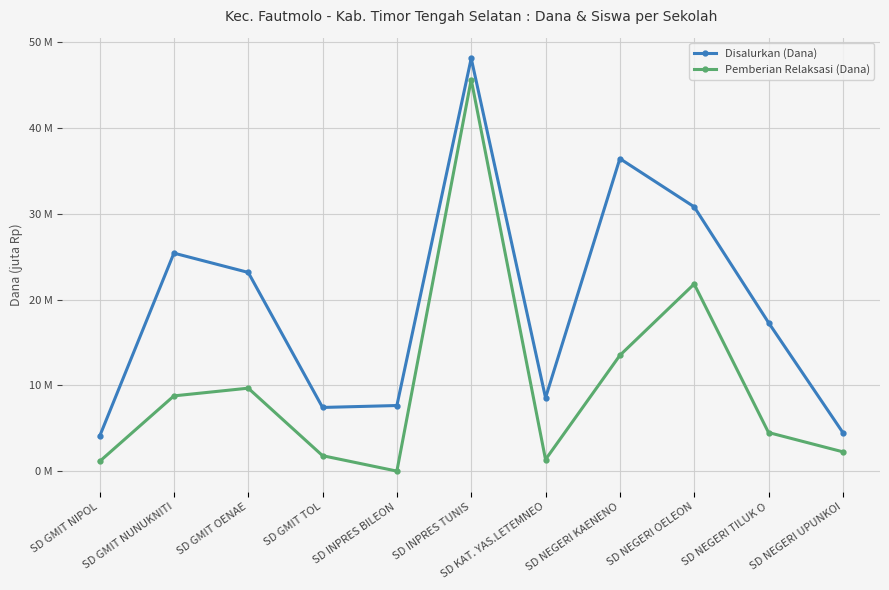

What is the spread (max minus min) of values at SD GMIT NUNUKNITI?

16.6